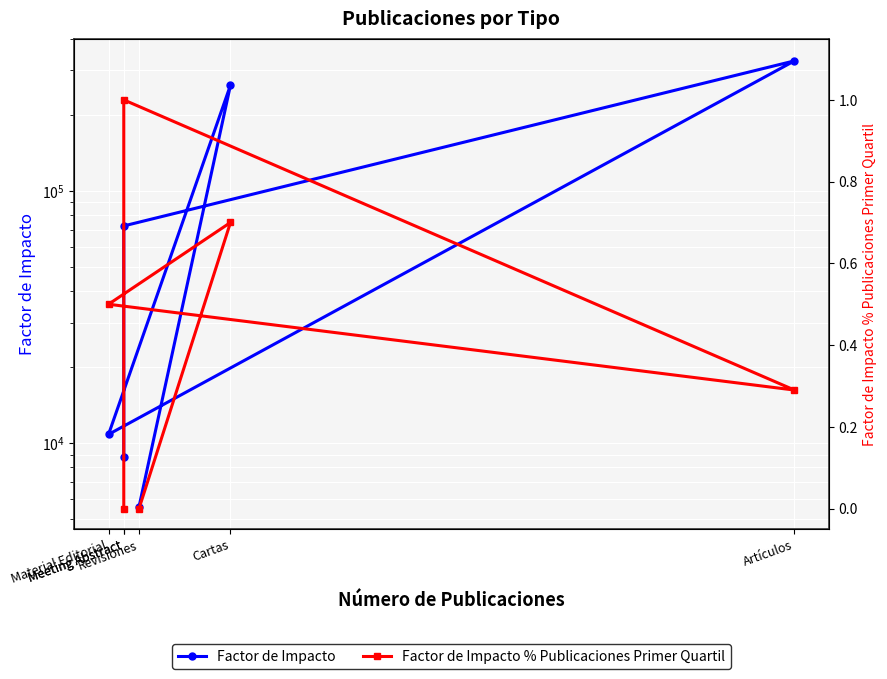

At which label is Factor de Impacto % Publicaciones Primer Quartil closest to 0?

Meeting Abstract